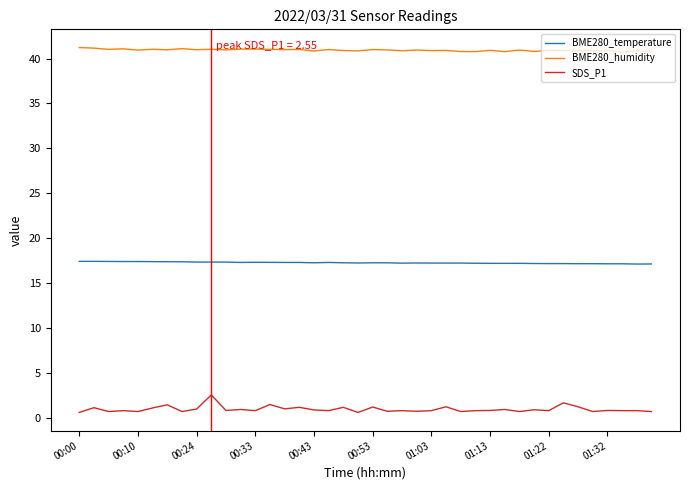

Which series has the widest spread of values?

SDS_P1